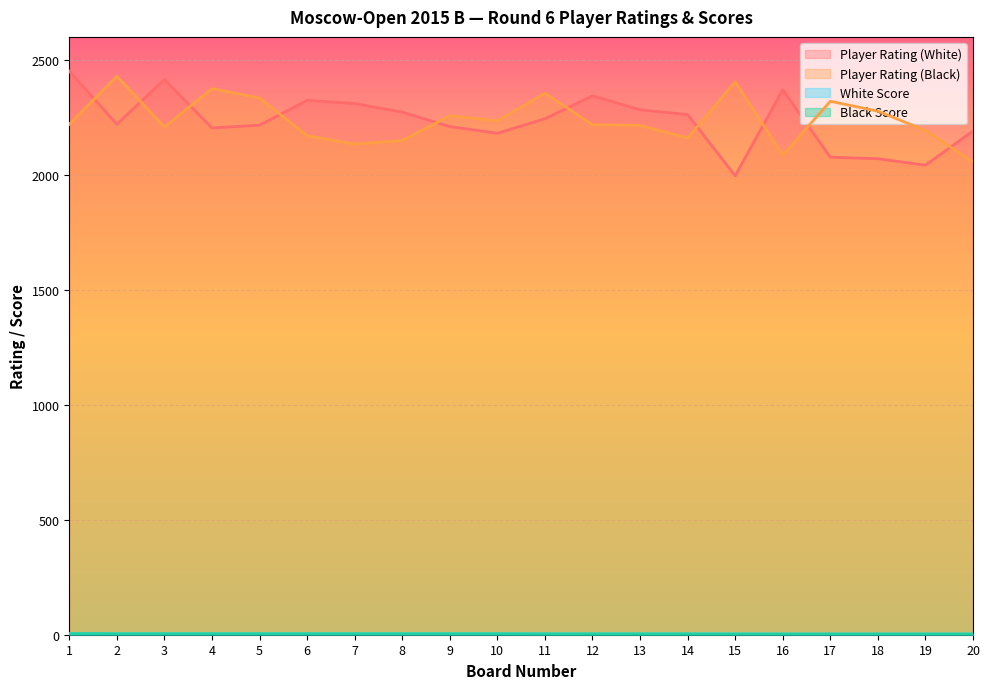

Is it true that Player Rating (White) equals 3568.1 at 11?

False